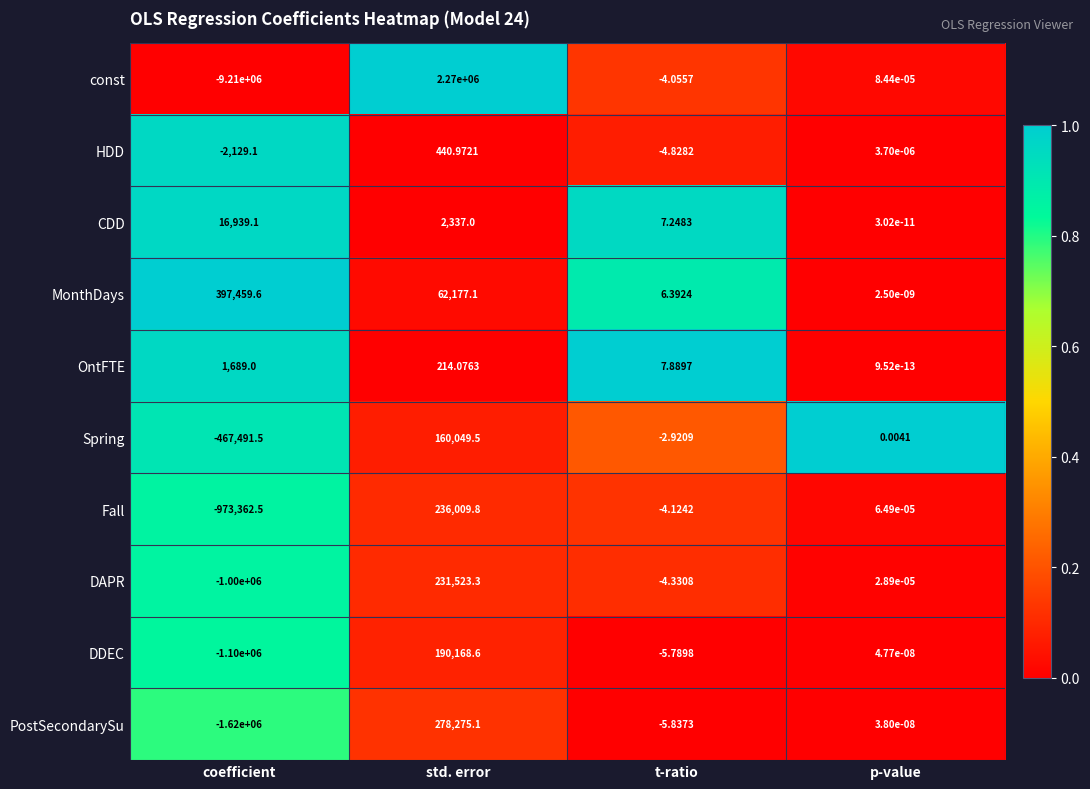

Which series has the widest spread of values?

const